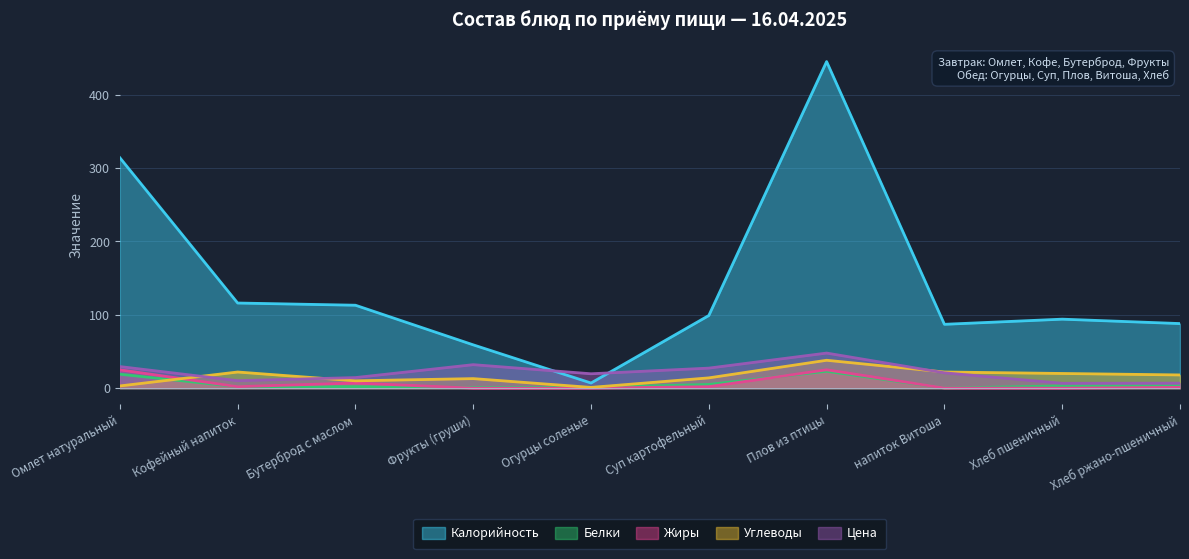

Reading right to left, list all the values displayed in this chart.

Калорийность: Хлеб ржано-пшеничный=88.0	Хлеб пшеничный=94.0	напиток Витоша=87.0	Плов из птицы=445.0	Суп картофельный=99.0	Огурцы соленые=7.0	Фрукты (груши)=59.0	Бутерброд с маслом=113.0	Кофейный напиток=116.0	Омлет натуральный=314.0
Белки: Хлеб ржано-пшеничный=3.0	Хлеб пшеничный=3.0	напиток Витоша=0.2	Плов из птицы=23.0	Суп картофельный=5.0	Огурцы соленые=1.0	Фрукты (груши)=1.0	Бутерброд с маслом=2.0	Кофейный напиток=2.0	Омлет натуральный=19.0
Жиры: Хлеб ржано-пшеничный=1.0	Хлеб пшеничный=0.0	напиток Витоша=0.1	Плов из птицы=25.0	Суп картофельный=2.0	Огурцы соленые=0.0	Фрукты (груши)=0.0	Бутерброд с маслом=7.0	Кофейный напиток=2.0	Омлет натуральный=25.0
Углеводы: Хлеб ржано-пшеничный=18.0	Хлеб пшеничный=20.0	напиток Витоша=22.0	Плов из птицы=38.0	Суп картофельный=14.0	Огурцы соленые=1.0	Фрукты (груши)=13.0	Бутерброд с маслом=10.0	Кофейный напиток=22.0	Омлет натуральный=3.0
Цена: Хлеб ржано-пшеничный=6.8	Хлеб пшеничный=6.6	напиток Витоша=20.9	Плов из птицы=47.8	Суп картофельный=27.3	Огурцы соленые=19.6	Фрукты (груши)=32.0	Бутерброд с маслом=14.4	Кофейный напиток=10.2	Омлет натуральный=29.4